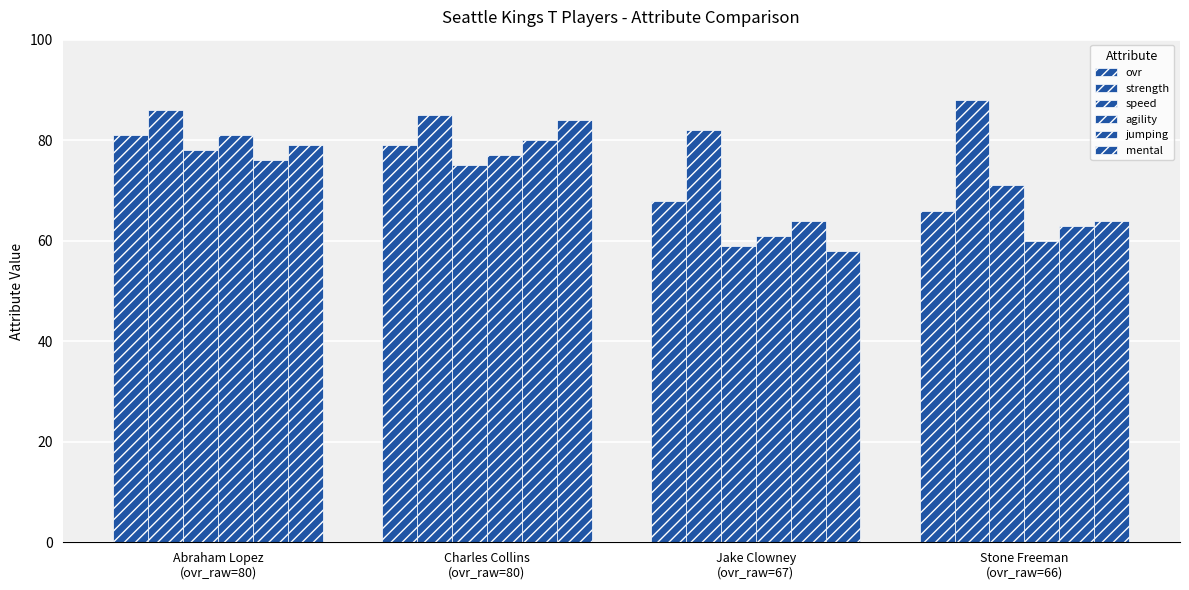

The value of jumping at Abraham Lopez
(ovr_raw=80) is 107. True or false?

False